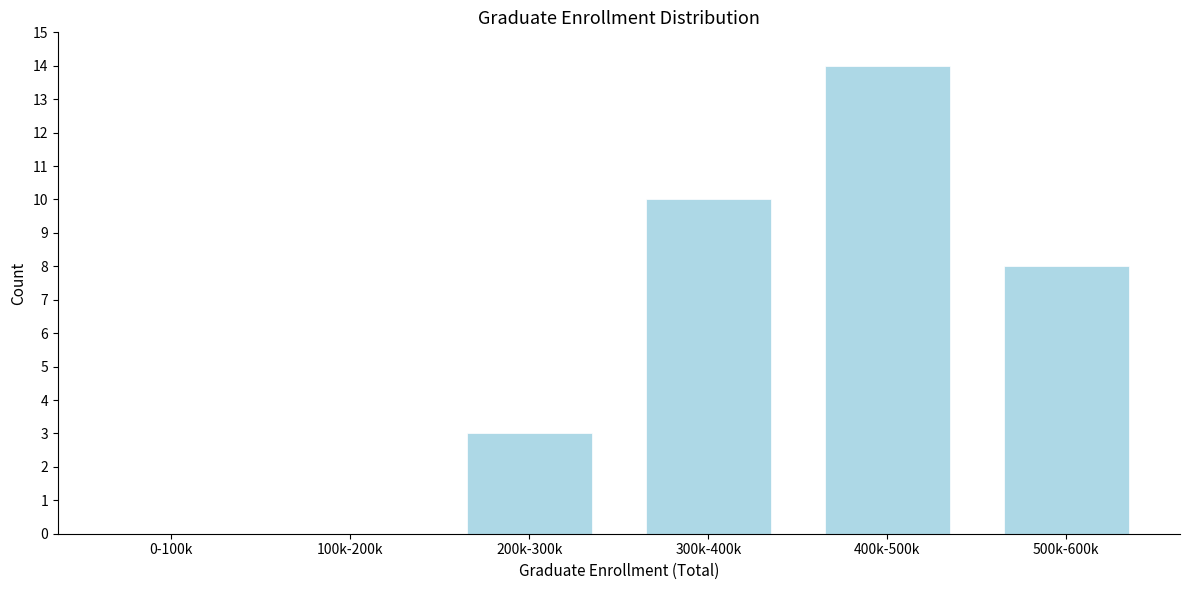

Reading left to right, extract all data points from this chart.

0-100k=0	100k-200k=0	200k-300k=3	300k-400k=10	400k-500k=14	500k-600k=8